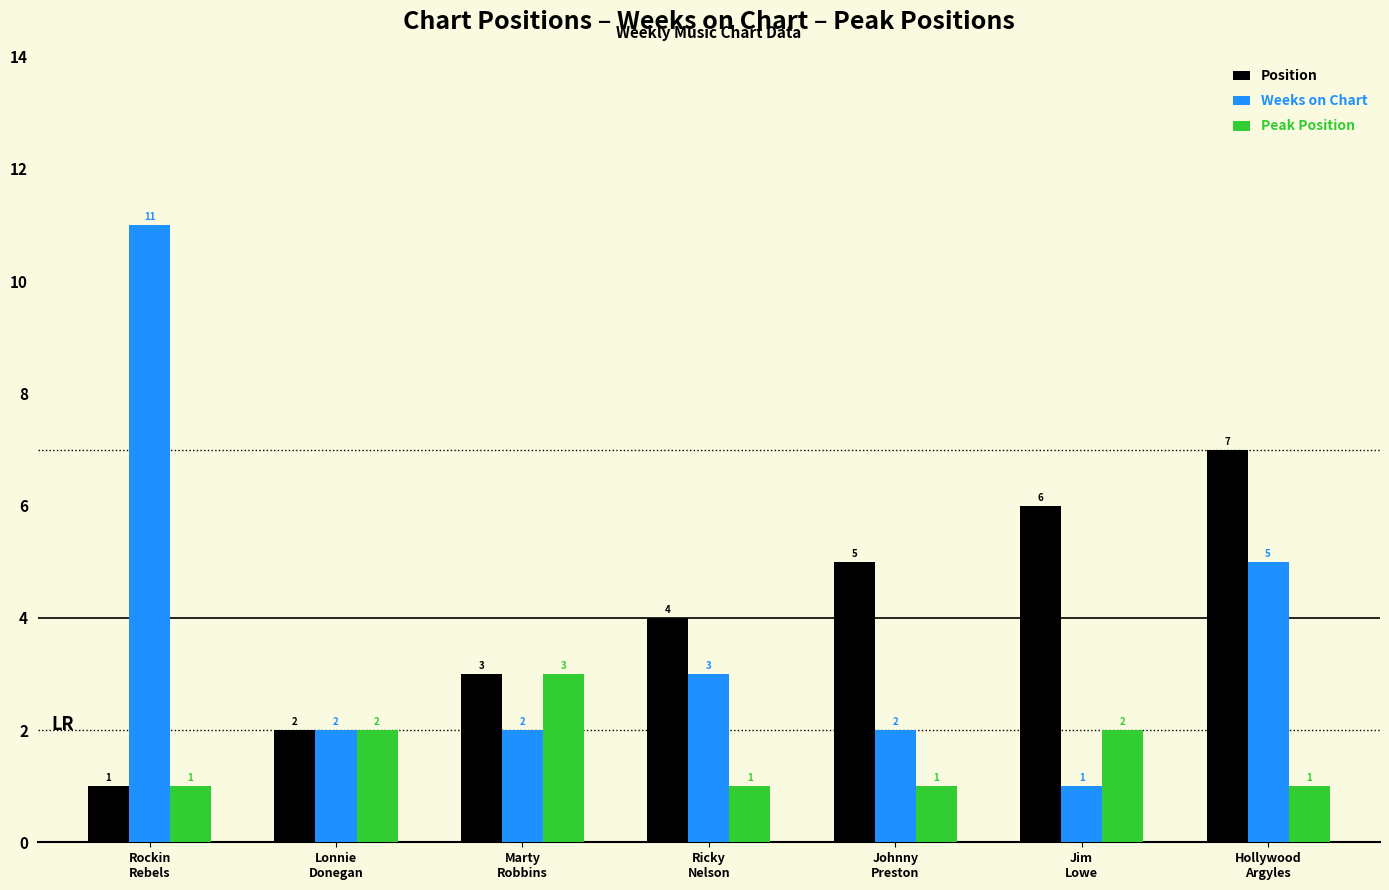

List the series in order of their peak value, lowest first.

Peak Position, Position, Weeks on Chart